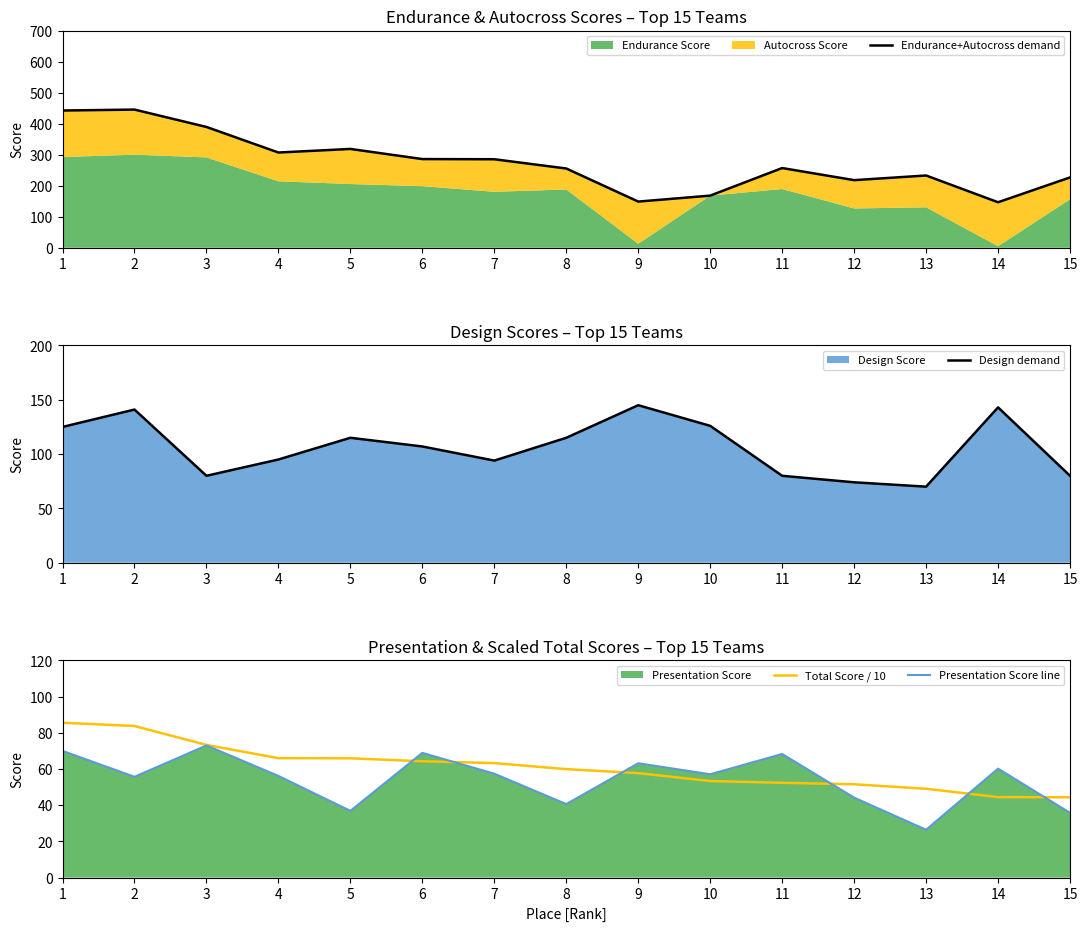

True or false: Total Score / 10 has more than 1 interior local peaks.

False